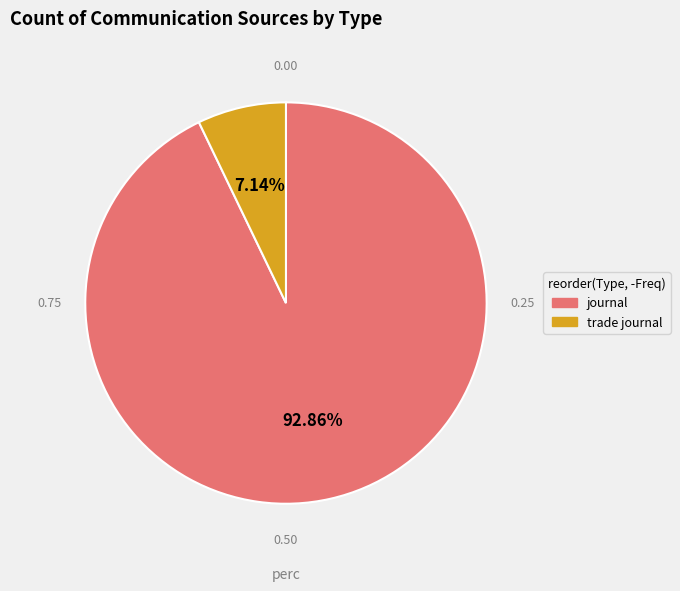

To the nearest percent, what is the difference between the journal and trade journal slice percentages?

86%